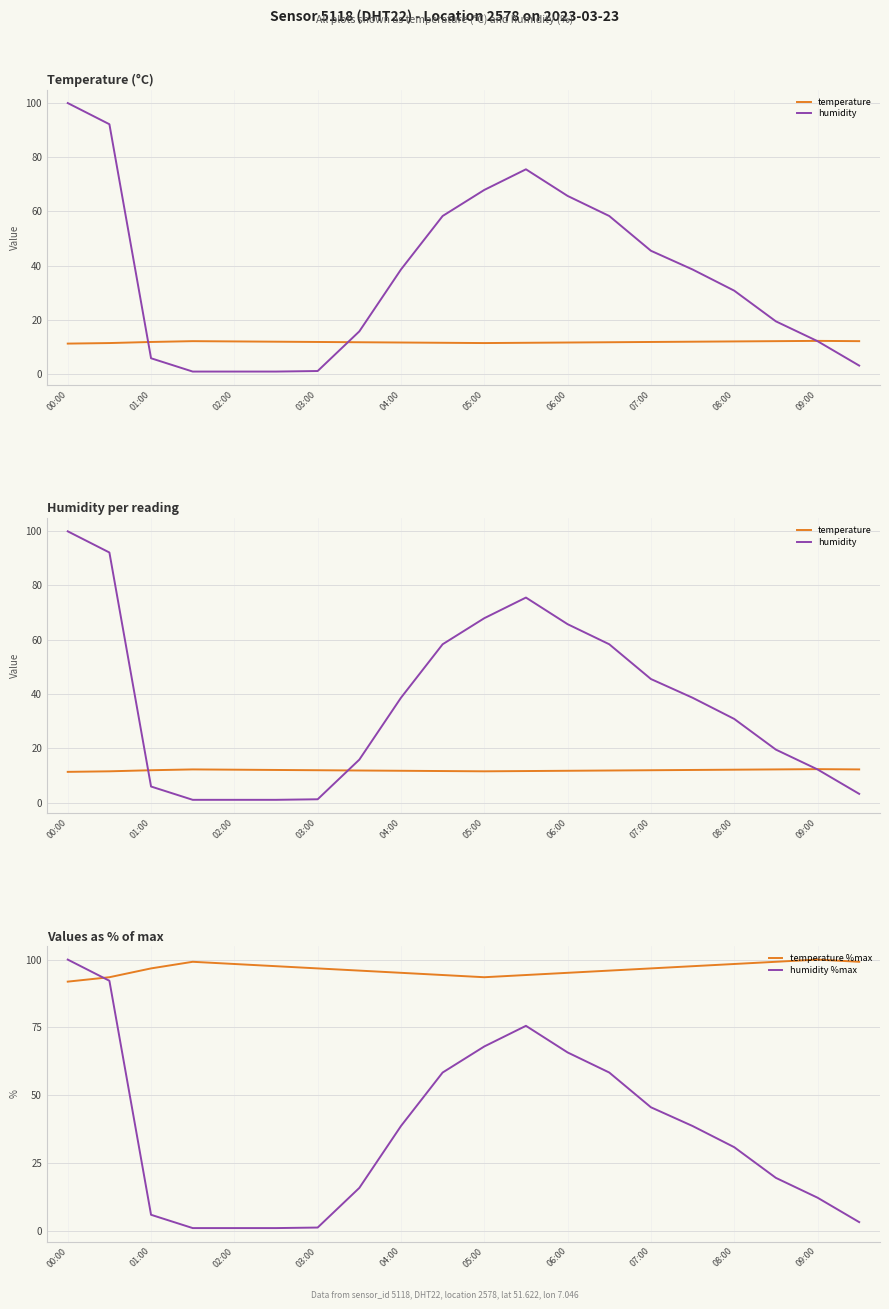

True or false: temperature %max has a value of 149.6 at 07:00.

False